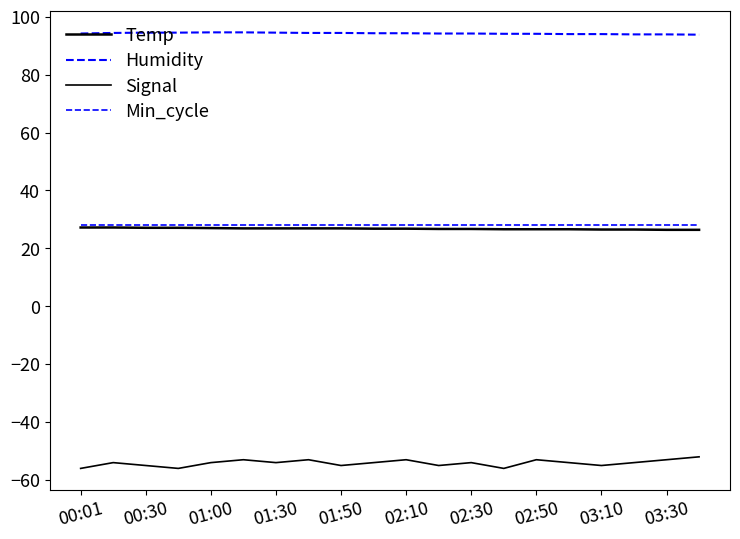

True or false: Temp and Min_cycle intersect in this chart.

False